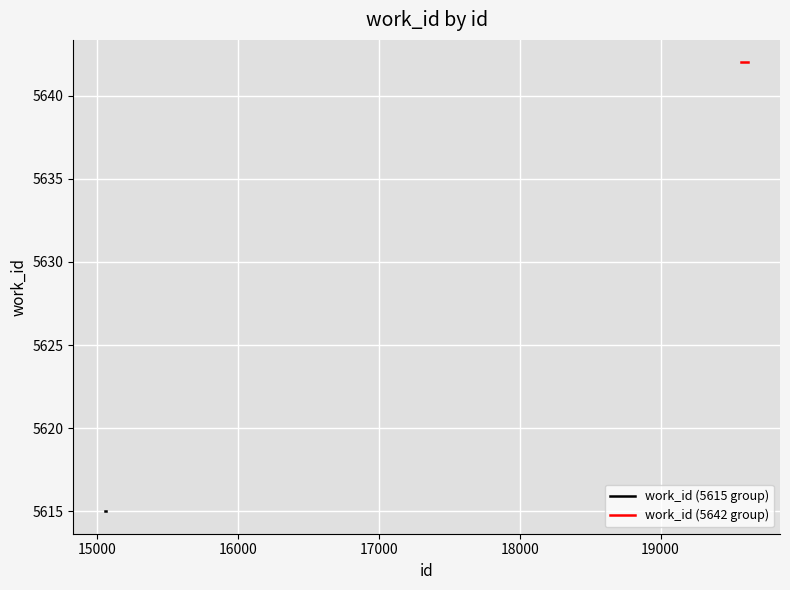

What is the sum of all values?

56366